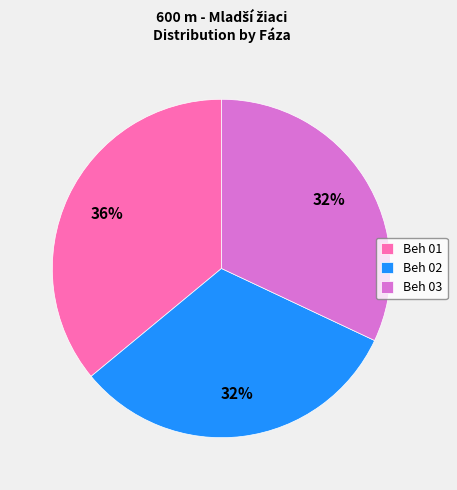

Between Beh 01 and Beh 03, which is larger?

Beh 01